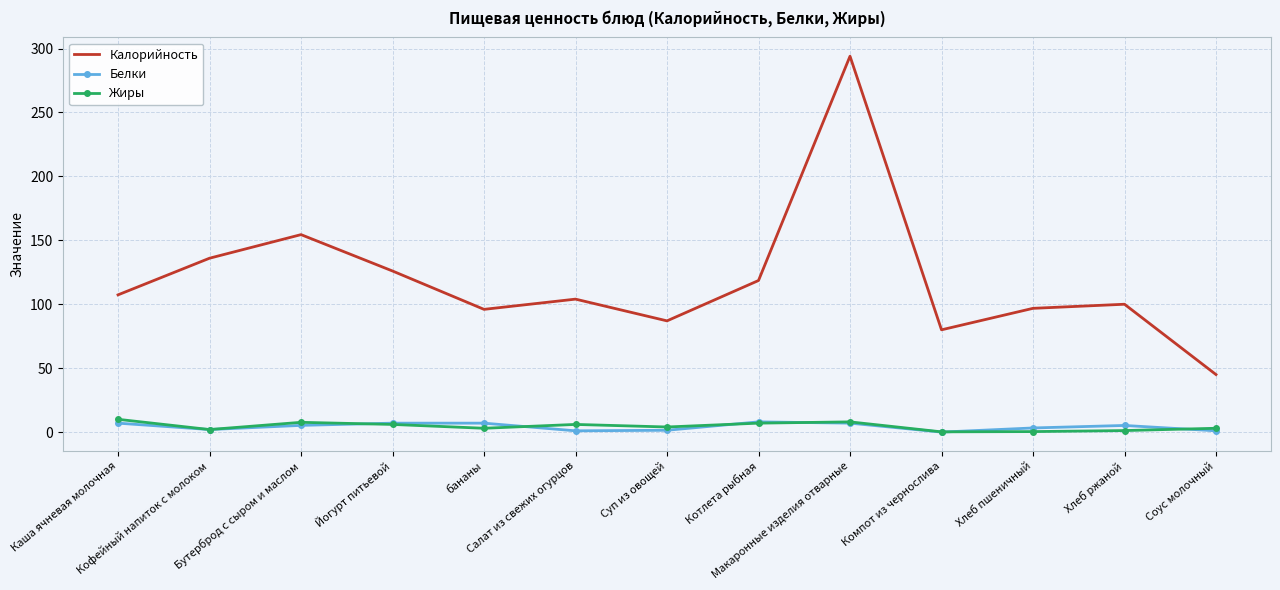

What is the difference between the highest and lowest values at Бутерброд с сыром и маслом?

149.2